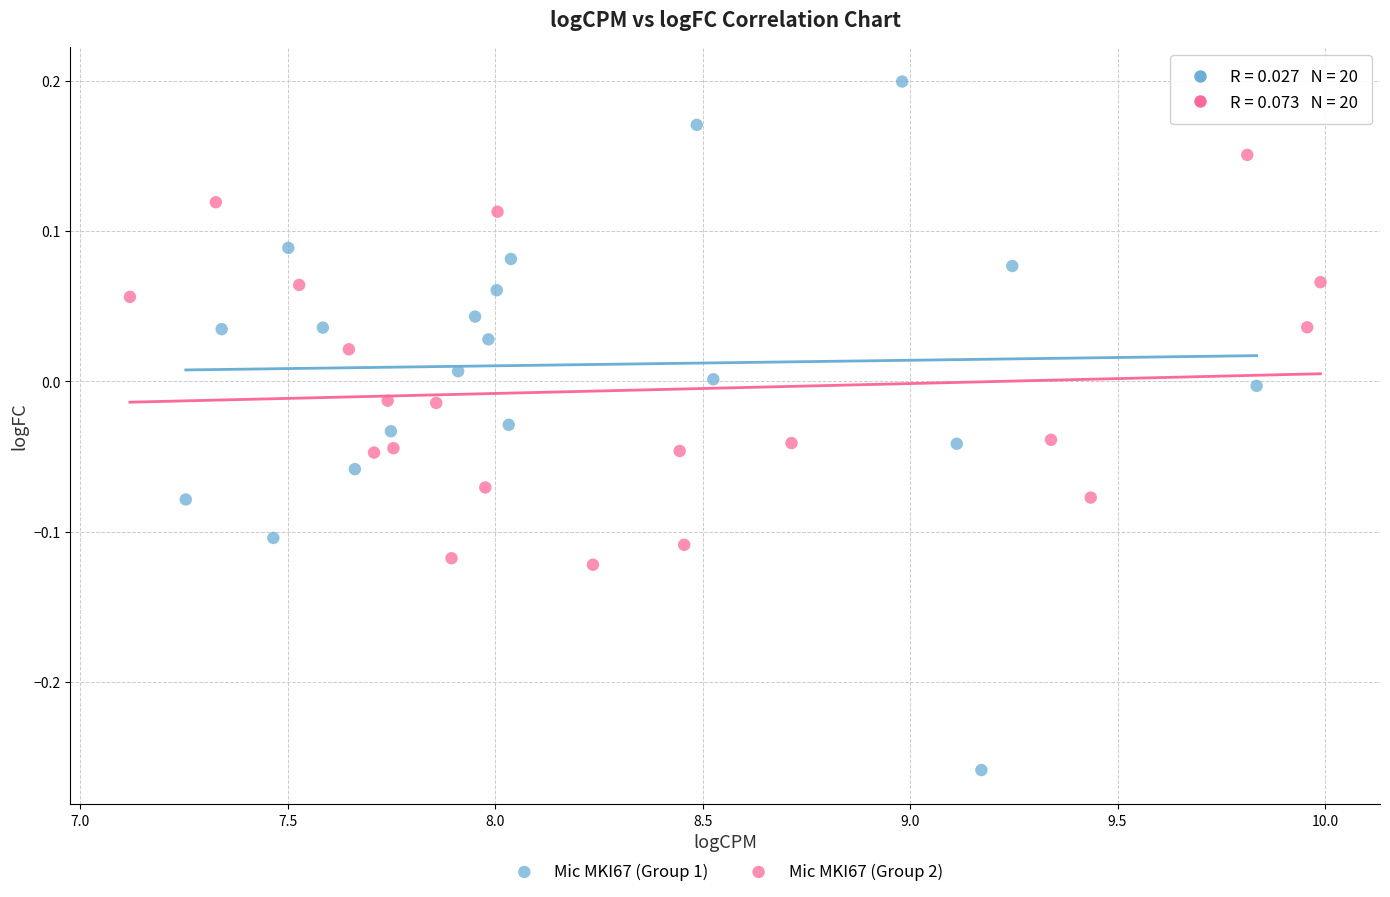

Which series has the largest Y range (max minus min)?

Mic MKI67 (Group 1)